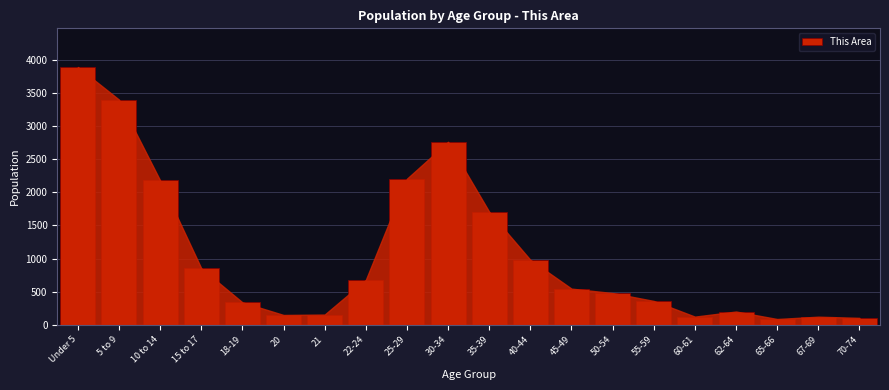

What is the label of the 8th bar from the left?

22-24